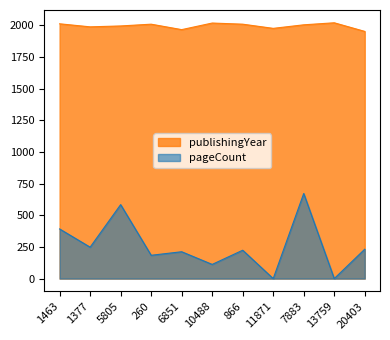

How many categories are shown in the chart?

11